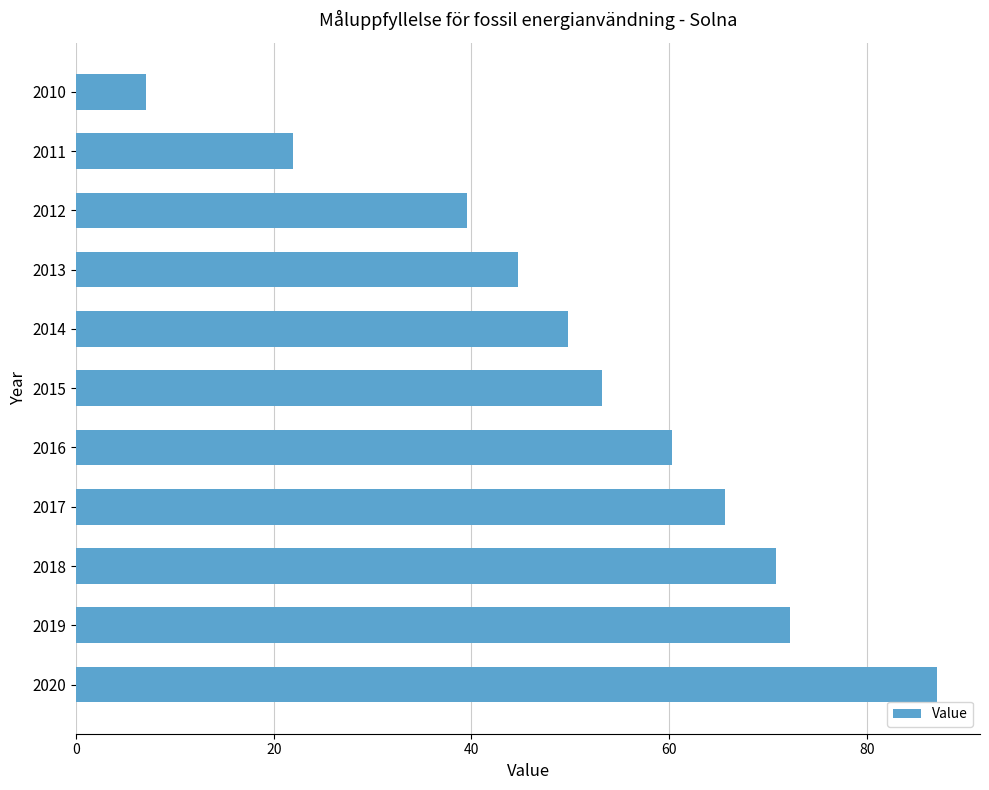

What is the approximate value at 2017?

65.7